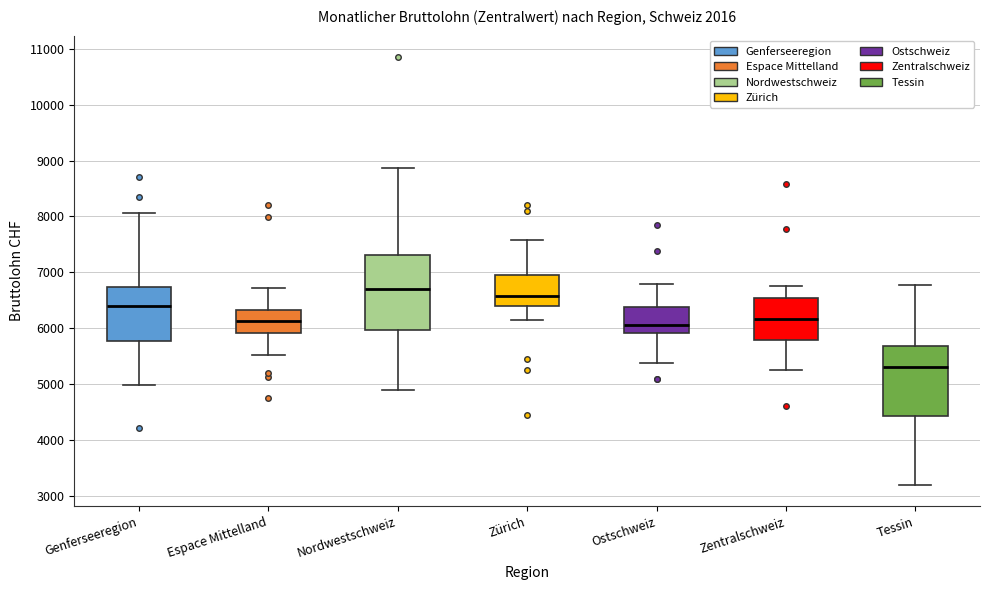

Reading left to right, read every box against the y-axis: the position of its median line, the range the box covers, and the ends of its whiskers. The values are not printed on the chart, so give them approximately, as read against the axis.

Genferseeregion: median 6400, box 5800 to 6700, whiskers 5000 to 8100
Espace Mittelland: median 6100, box 5900 to 6300, whiskers 5500 to 6700
Nordwestschweiz: median 6700, box 6000 to 7300, whiskers 4900 to 8900
Zürich: median 6600, box 6400 to 6900, whiskers 6200 to 7600
Ostschweiz: median 6100, box 5900 to 6400, whiskers 5400 to 6800
Zentralschweiz: median 6200, box 5800 to 6500, whiskers 5200 to 6800
Tessin: median 5300, box 4400 to 5700, whiskers 3200 to 6800